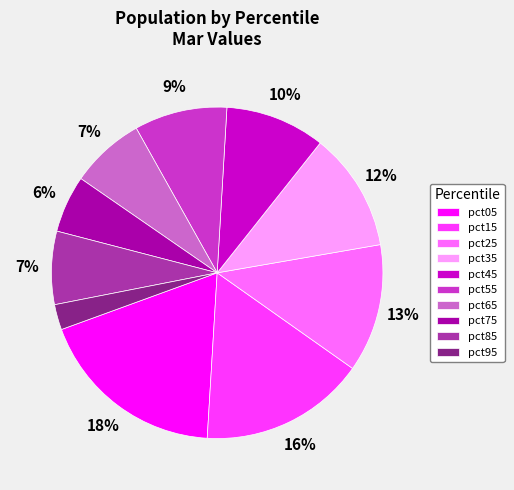

The pct75 slice represents 1% of the pie. True or false?

False